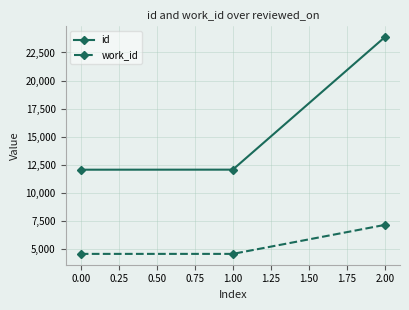

True or false: work_id has a value of 4585 at 0.00.

True